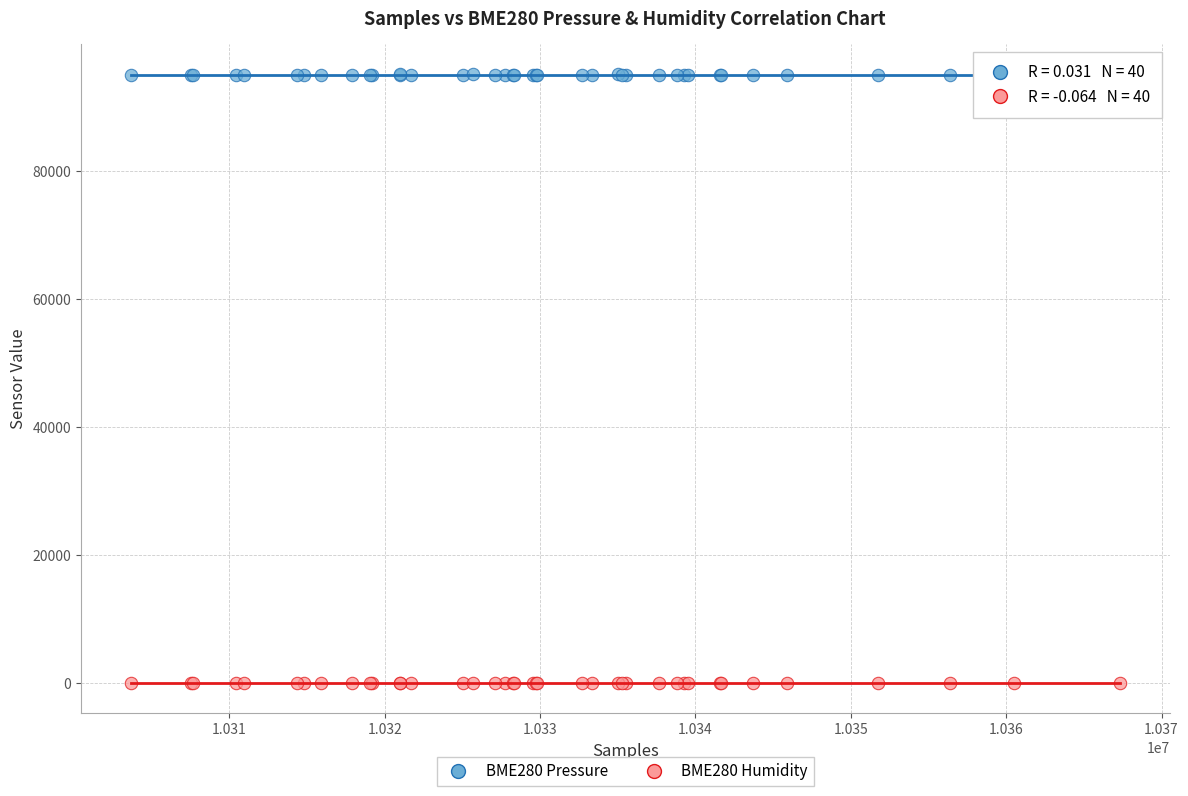

What are all the series names shown in the legend?

BME280 Pressure, BME280 Humidity